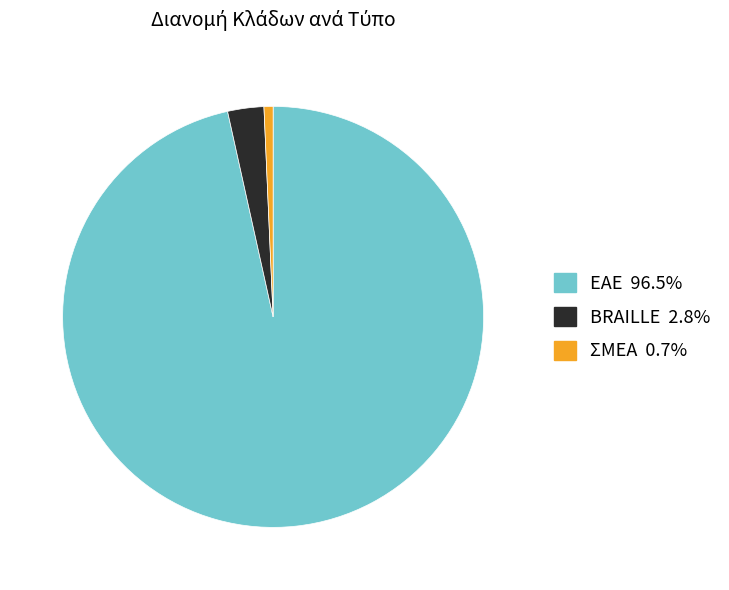

Is there a majority slice in this chart?

Yes